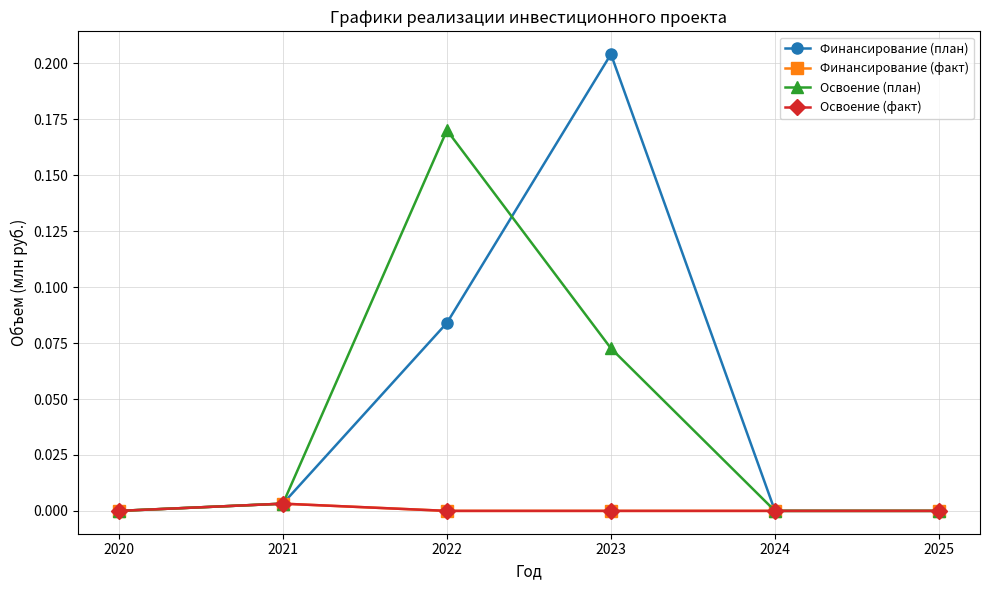

Is the value of Финансирование (план) at 2021 greater than the value of Финансирование (факт) at 2022?

Yes